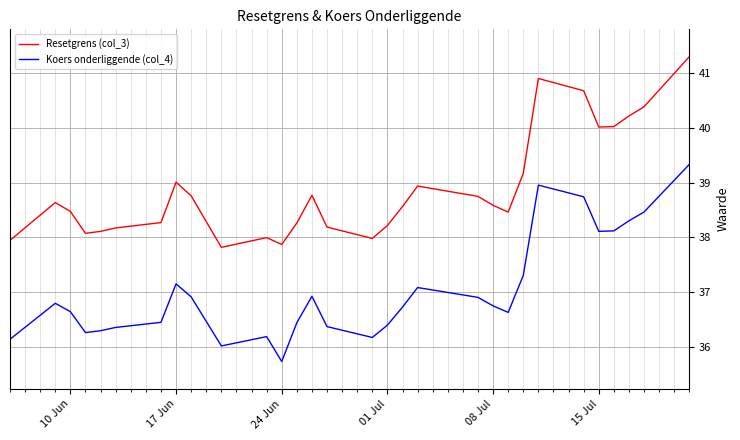

Which series has the largest total across all categories?

Resetgrens (col_3)